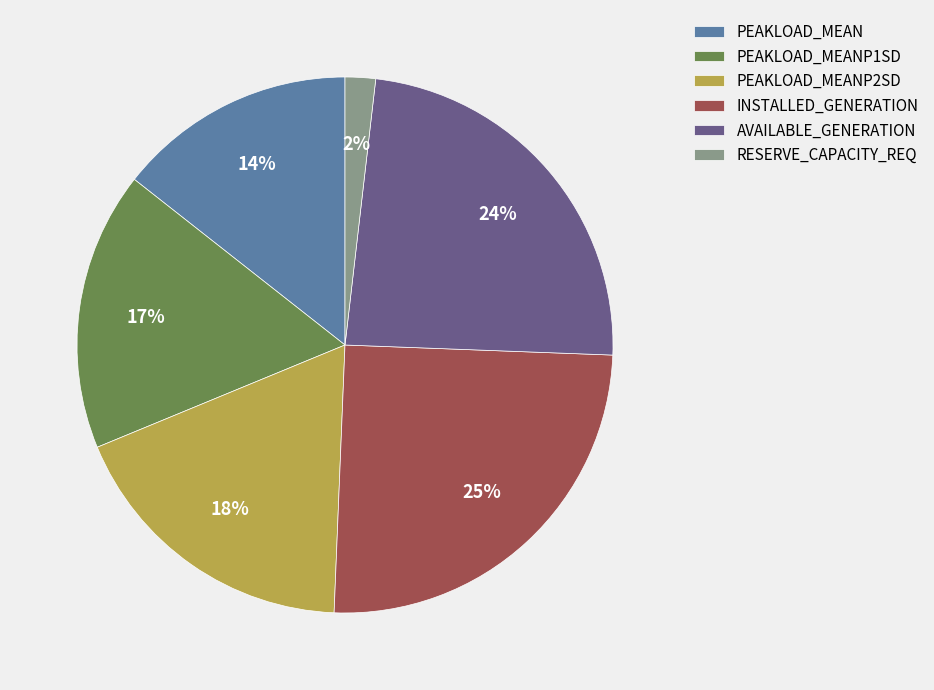

Rank the categories by value from lowest to highest.

RESERVE_CAPACITY_REQ, PEAKLOAD_MEAN, PEAKLOAD_MEANP1SD, PEAKLOAD_MEANP2SD, AVAILABLE_GENERATION, INSTALLED_GENERATION